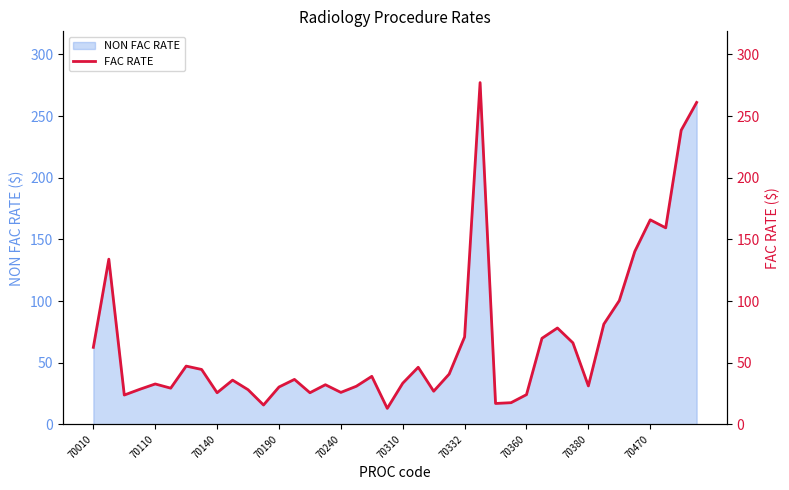

What is the change in value from 17 to 31?

+35.2